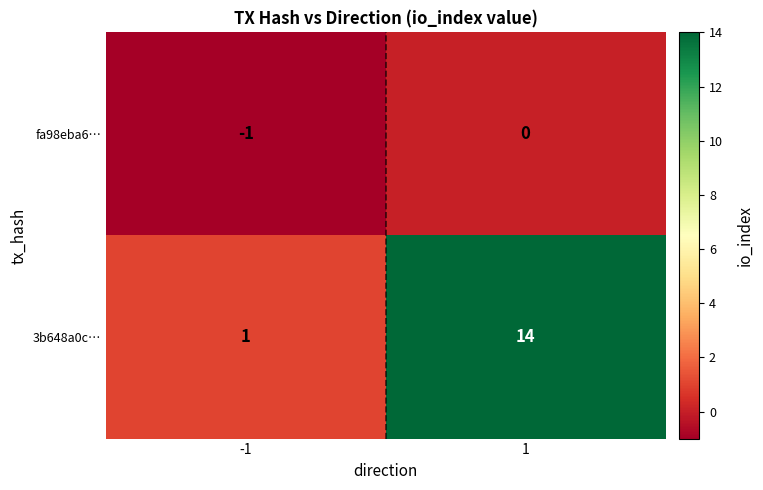

What is the difference between the maximum and minimum values in the 3b648a0c… series?

13